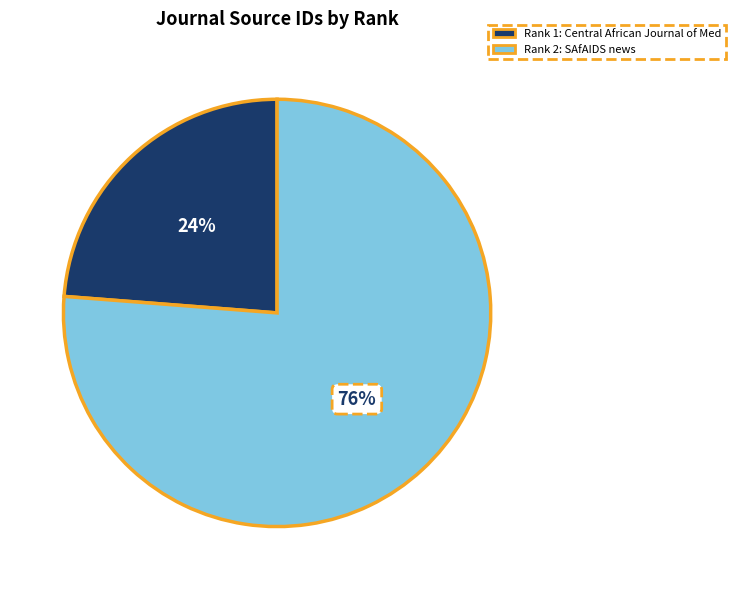

To the nearest percent, what is the average slice percentage?

50%